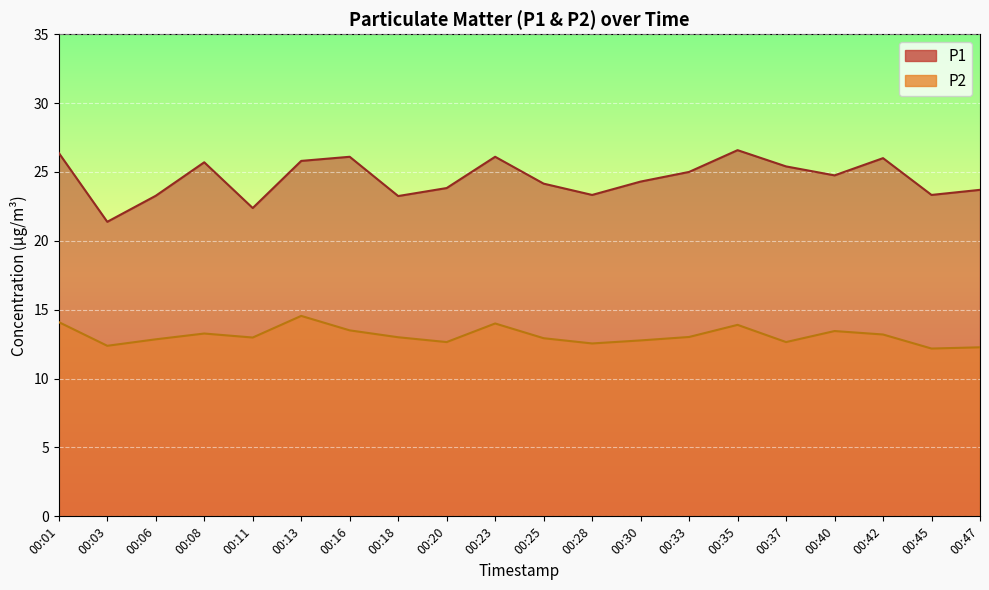

What is the value of the P2 point at the 19th from the left?

12.2